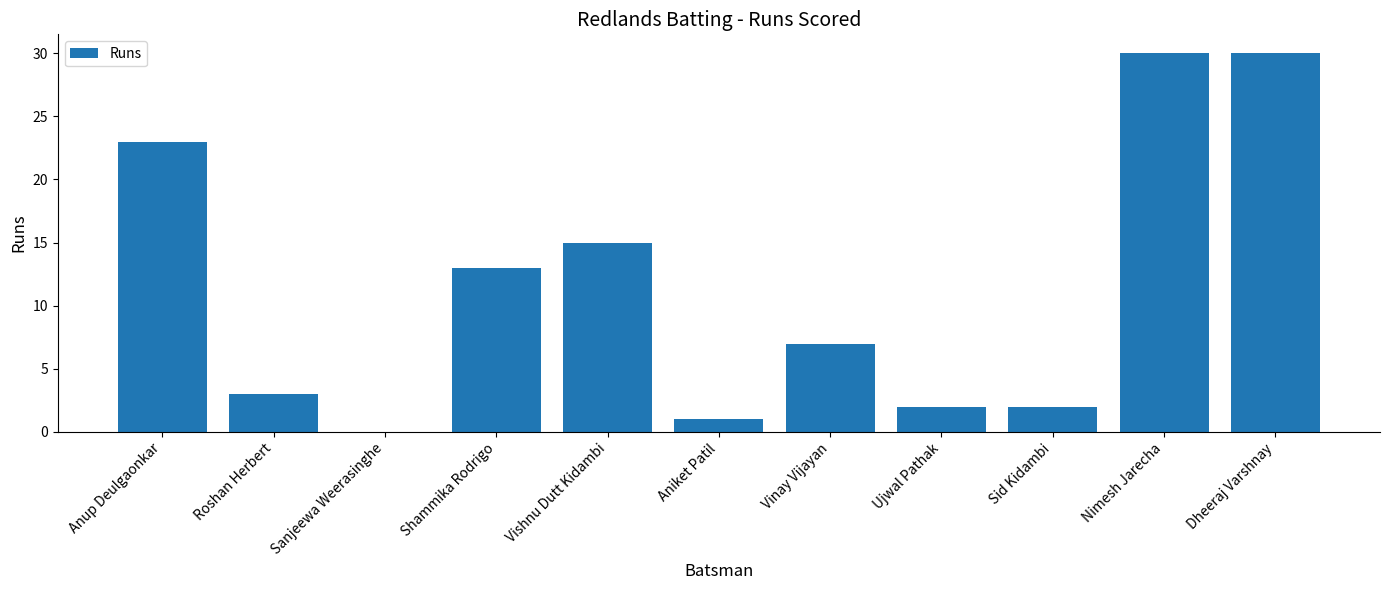

Approximately how many times larger is the value at Shammika Rodrigo compared to Roshan Herbert?

4.3